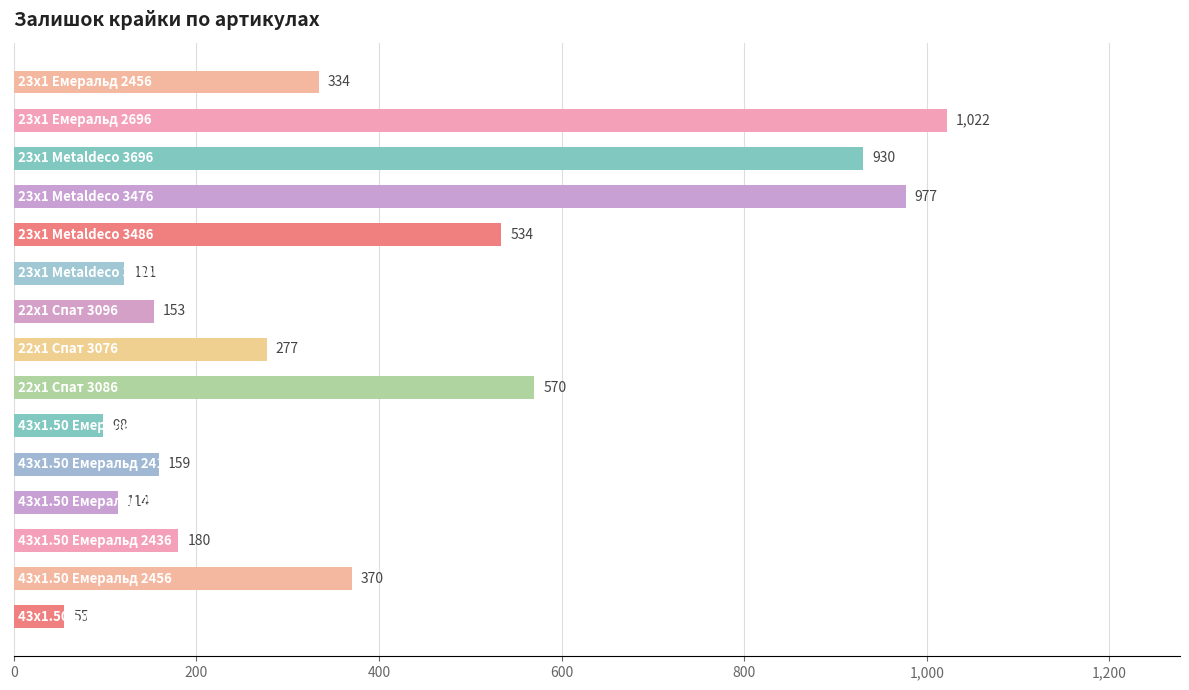

What is the difference between the maximum and minimum values?

967